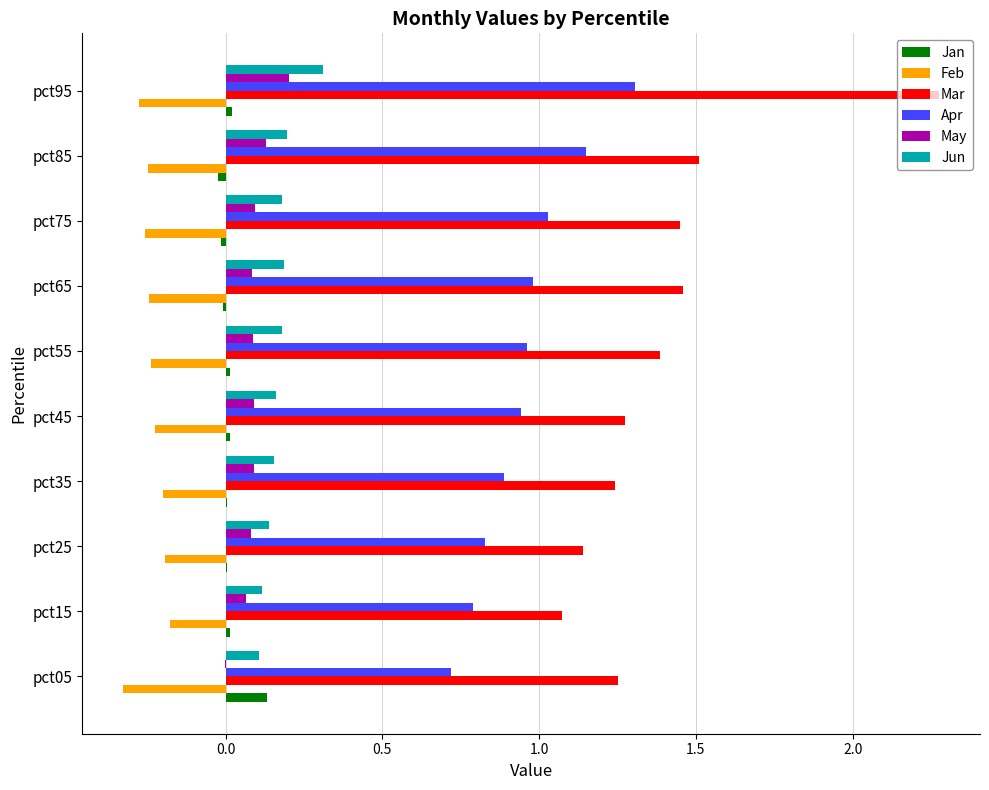

What is the sum of all Feb values?

-2.4